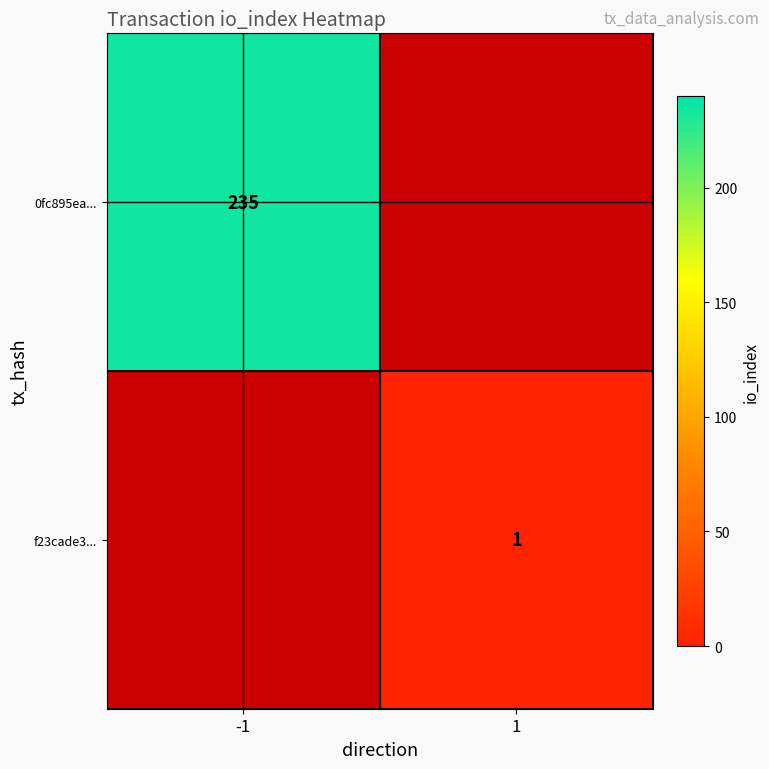

Is it true that 0fc895ea... equals 235 at -1?

True